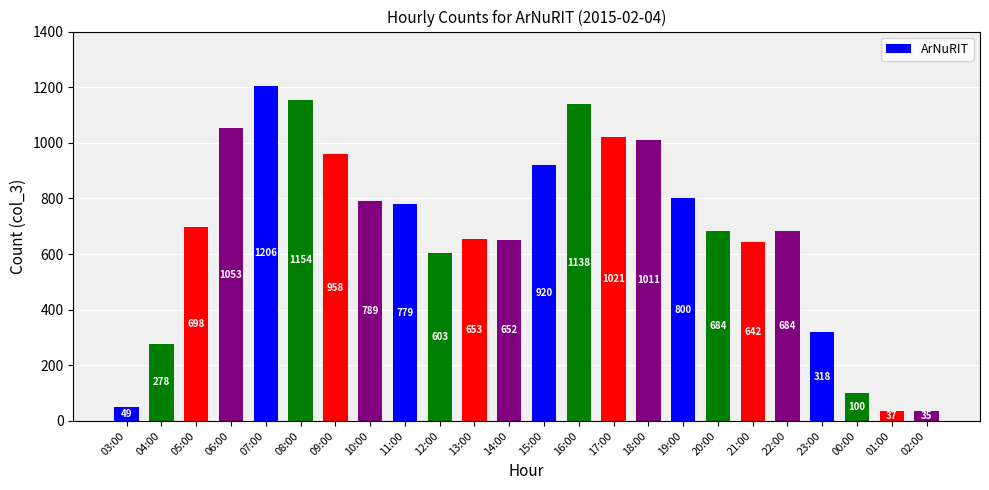

The chart shows a value of 179 at 10:00. True or false?

False